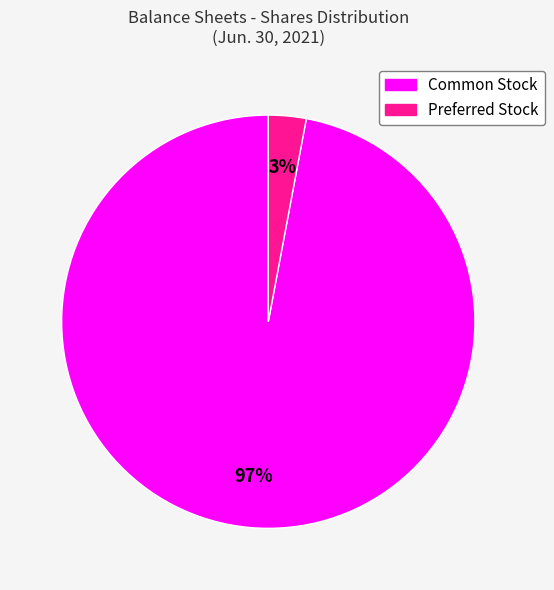

To the nearest percent, what is the difference between the largest and smallest slice percentages?

94%